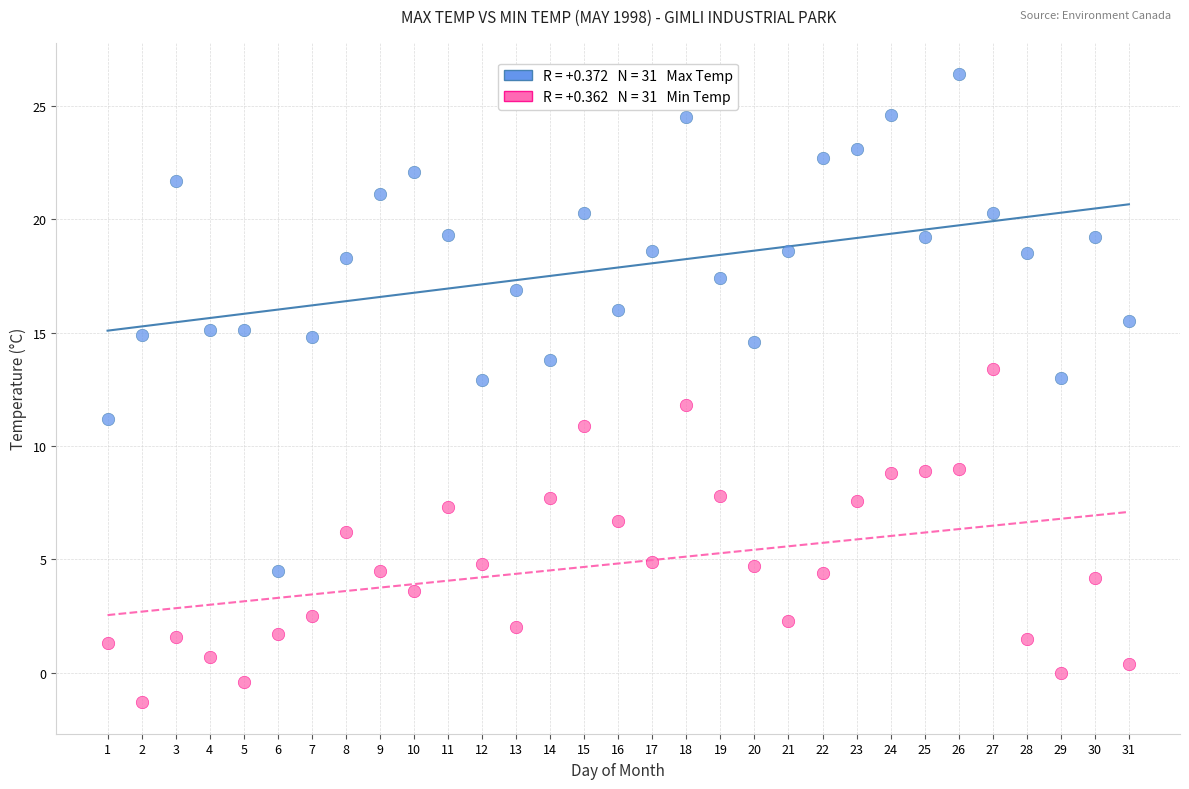

Across all data points, what is the range of Y values (max minus min)?

27.7